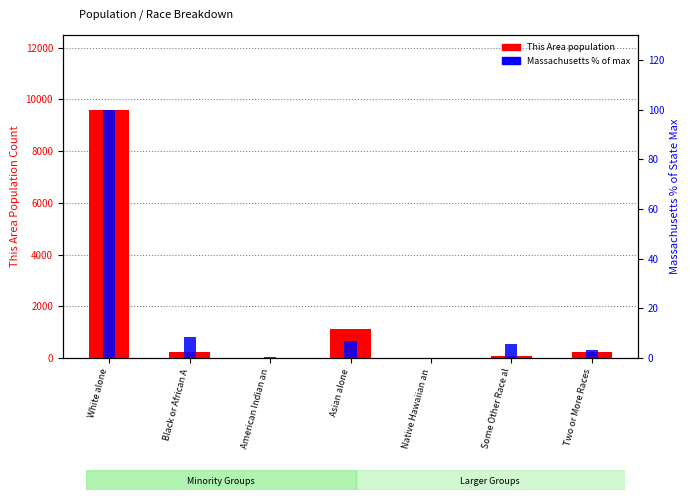

What is the total value across all series at American Indian an?

8.4